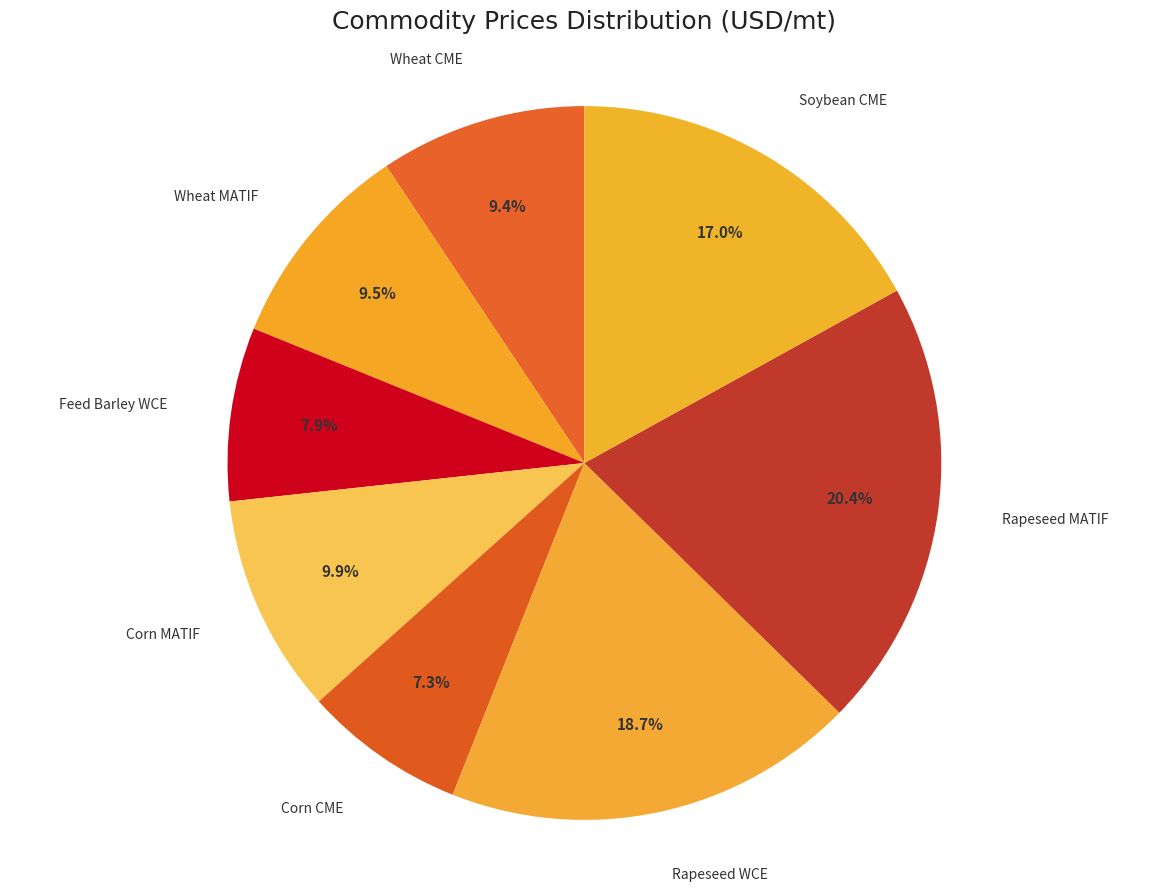

What is the smallest slice in the pie chart?

Corn CME